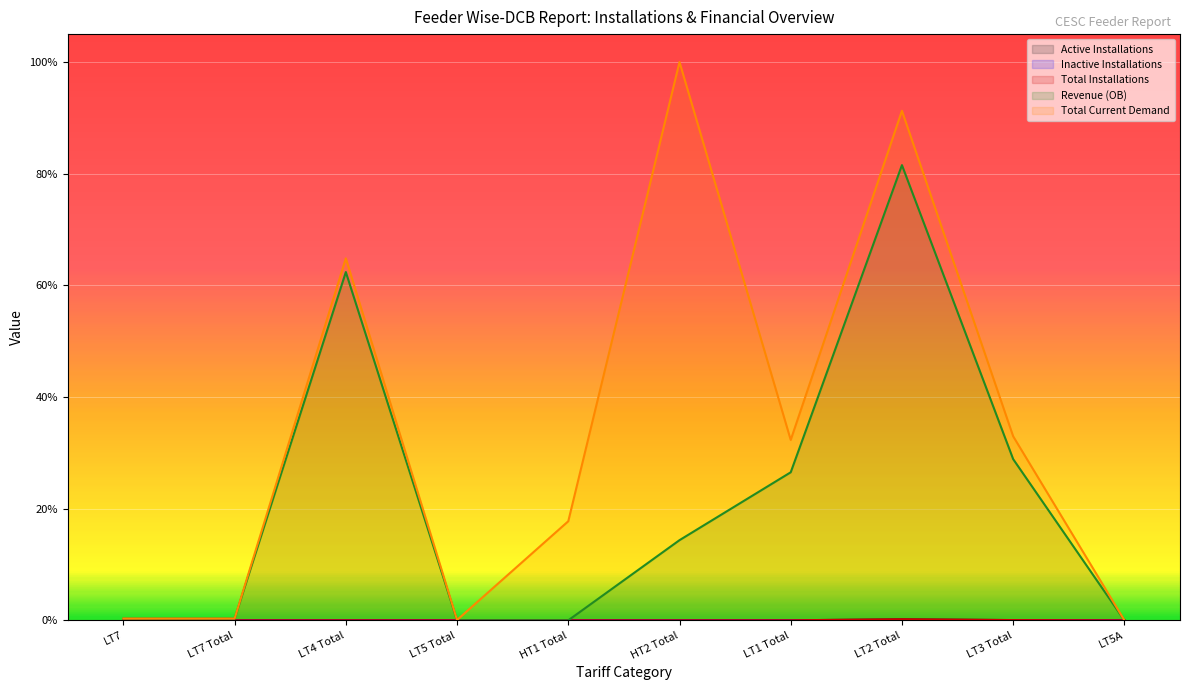

True or false: Inactive Installations and Revenue (OB) cross at least once.

False